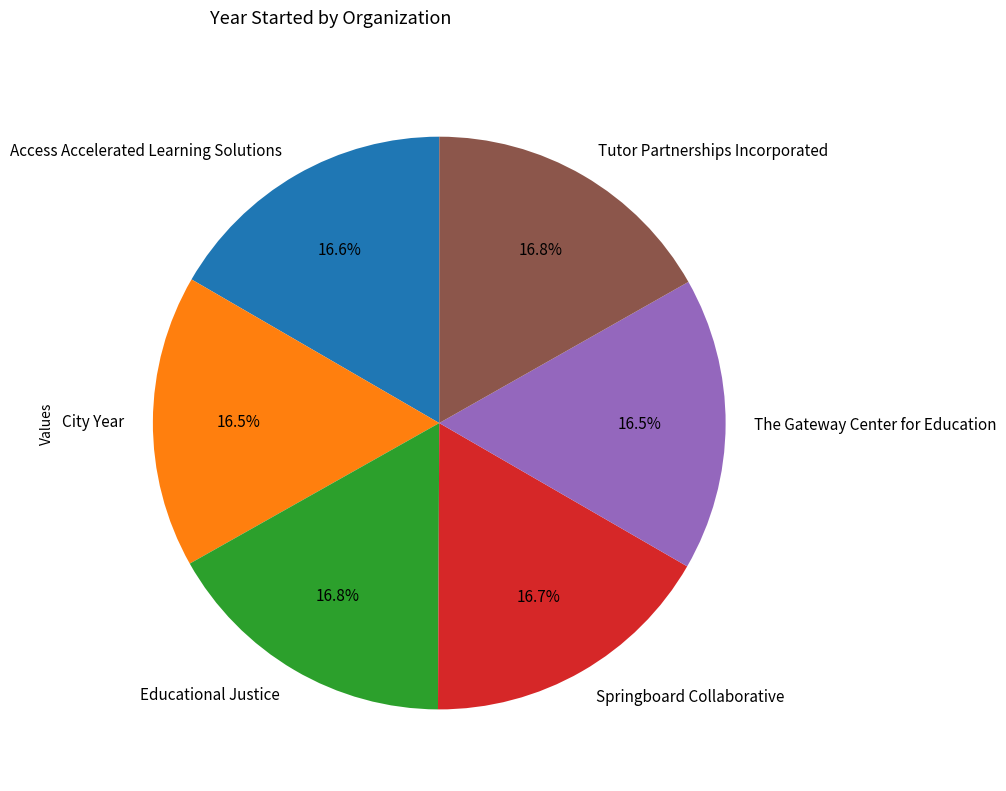

To the nearest percent, what percentage of the pie is Springboard Collaborative?

17%